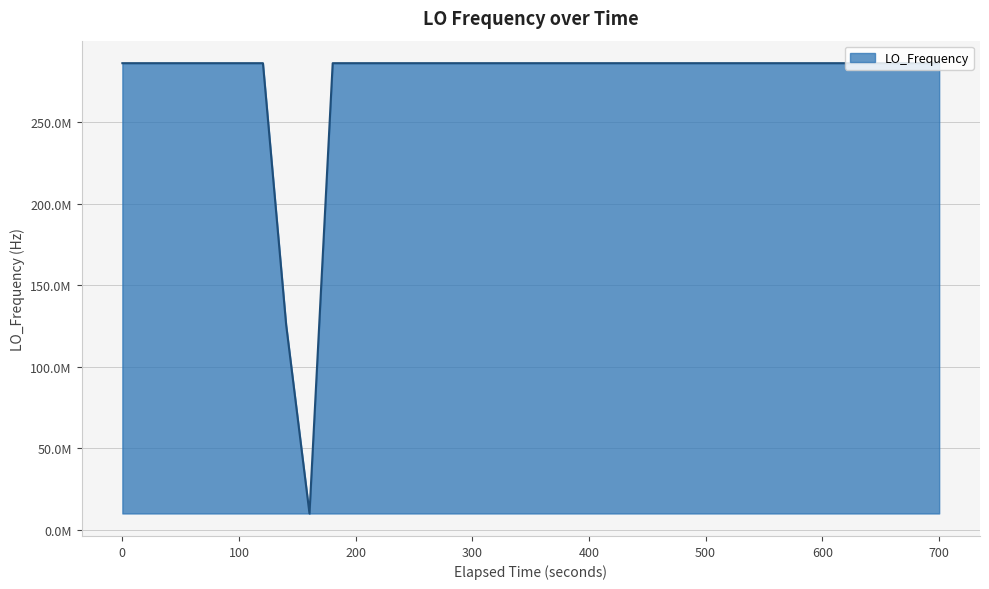

What is the minimum value shown in the chart?

9999983.8